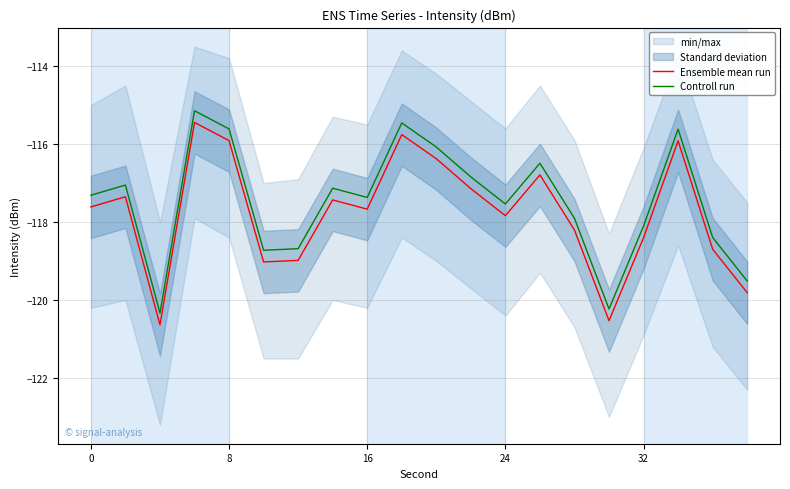

True or false: Controll run and Ensemble mean run cross at least once.

False